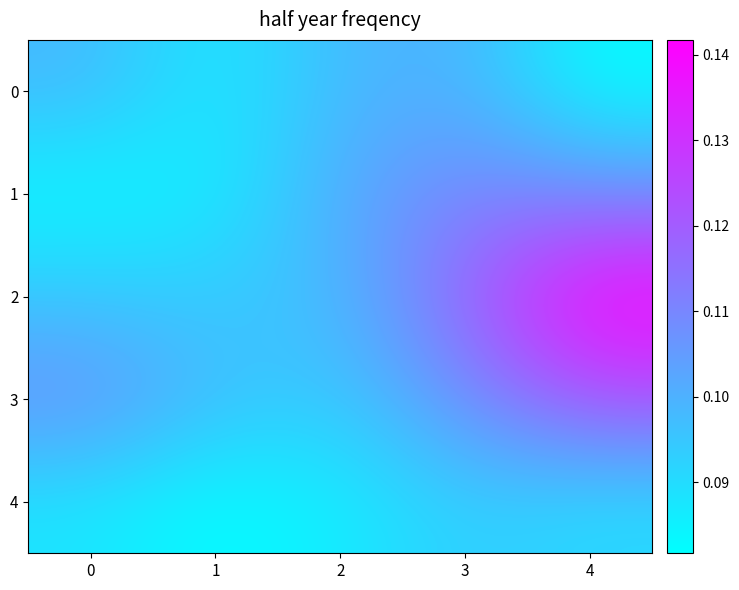

Reading left to right, extract all data points from this chart.

0: 0=0.1	1=0.1	2=0.1	3=0.1	4=0.1
1: 0=0.1	1=0.1	2=0.1	3=0.1	4=0.1
2: 0=0.1	1=0.1	2=0.1	3=0.1	4=0.1
3: 0=0.1	1=0.1	2=0.1	3=0.1	4=0.1
4: 0=0.1	1=0.1	2=0.1	3=0.1	4=0.1